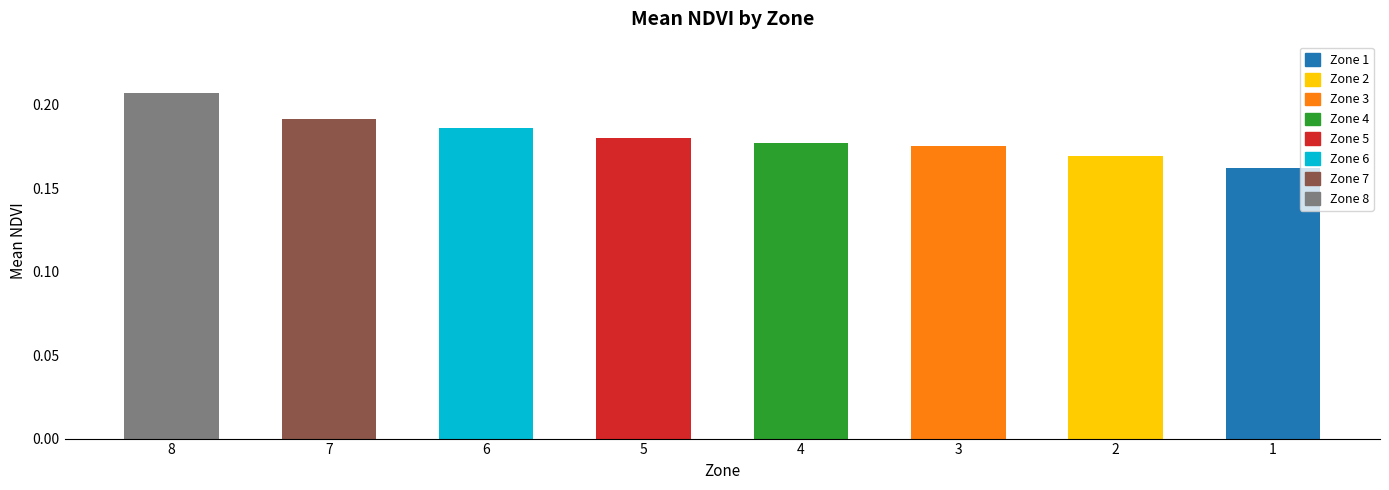

Count the values in the range 0 to 1.

8